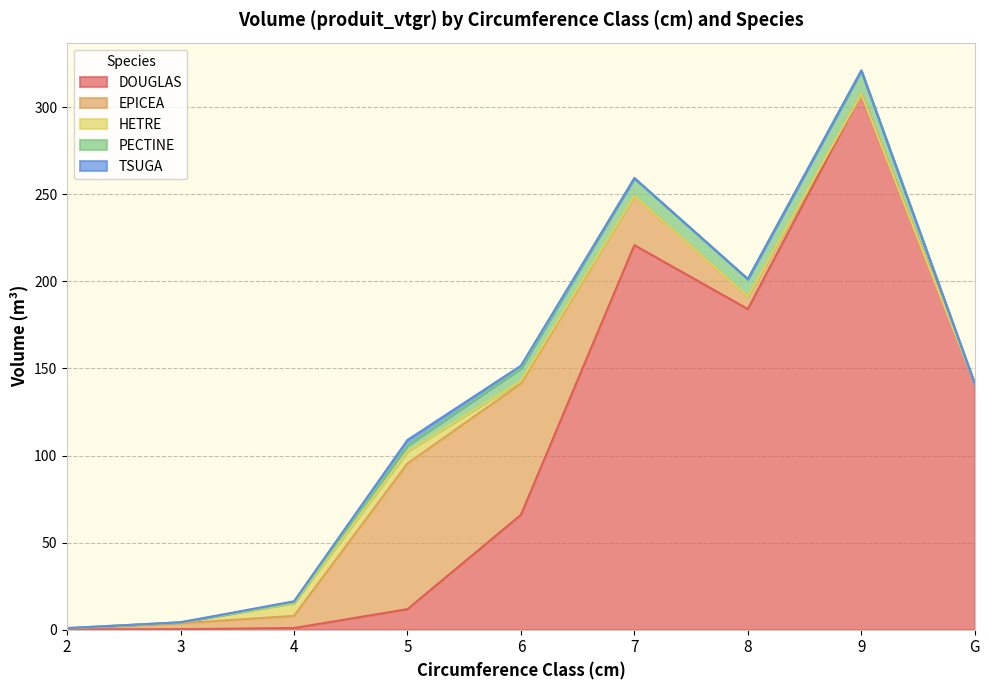

List the series in order of their peak value, lowest first.

TSUGA, HETRE, PECTINE, EPICEA, DOUGLAS